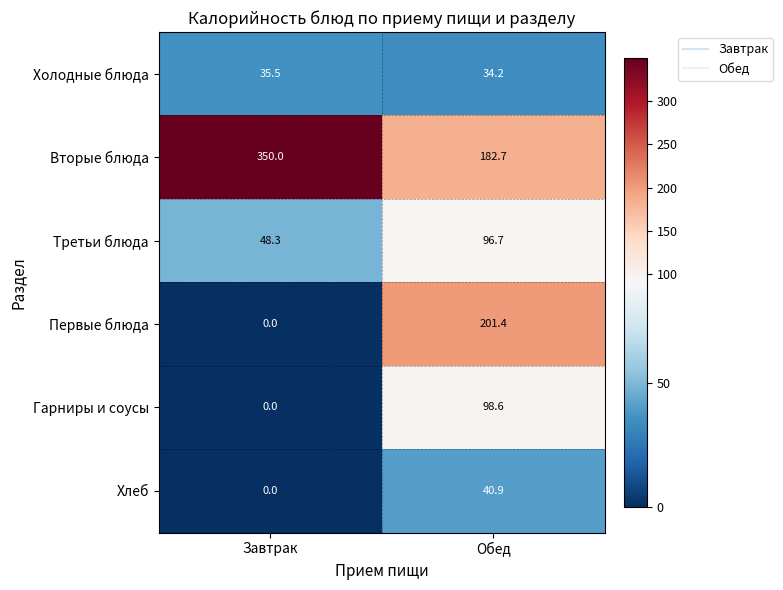

Reading left to right, what are all the values shown in this chart?

Холодные блюда: 35.5	34.2
Вторые блюда: 350.0	182.7
Третьи блюда: 48.3	96.7
Первые блюда: 0.0	201.4
Гарниры и соусы: 0.0	98.6
Хлеб: 0.0	40.9